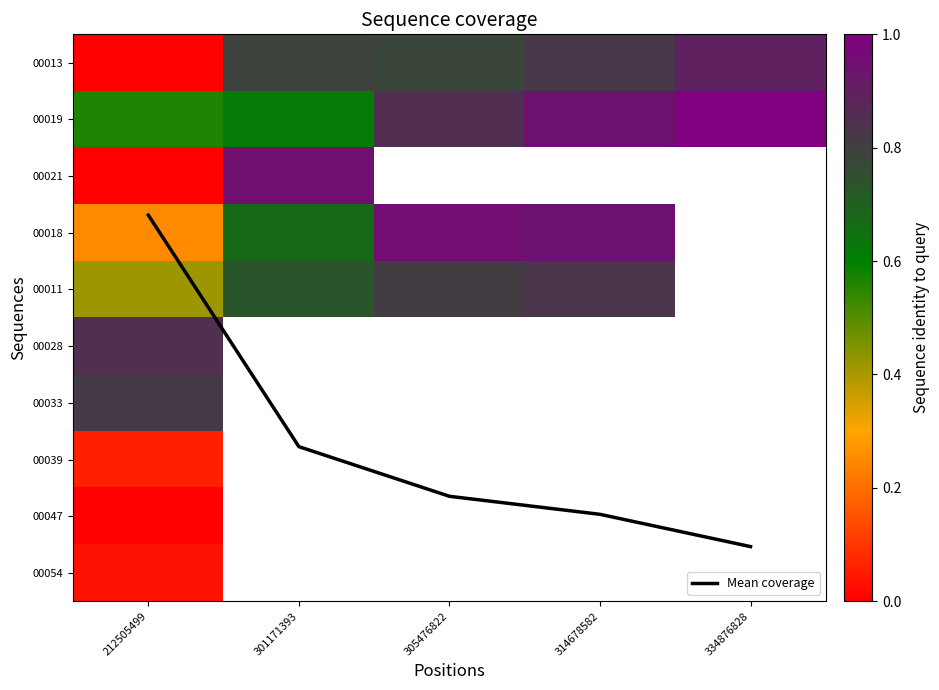

Between 212505499 and 305476822, which series saw the biggest shift?

Mean coverage